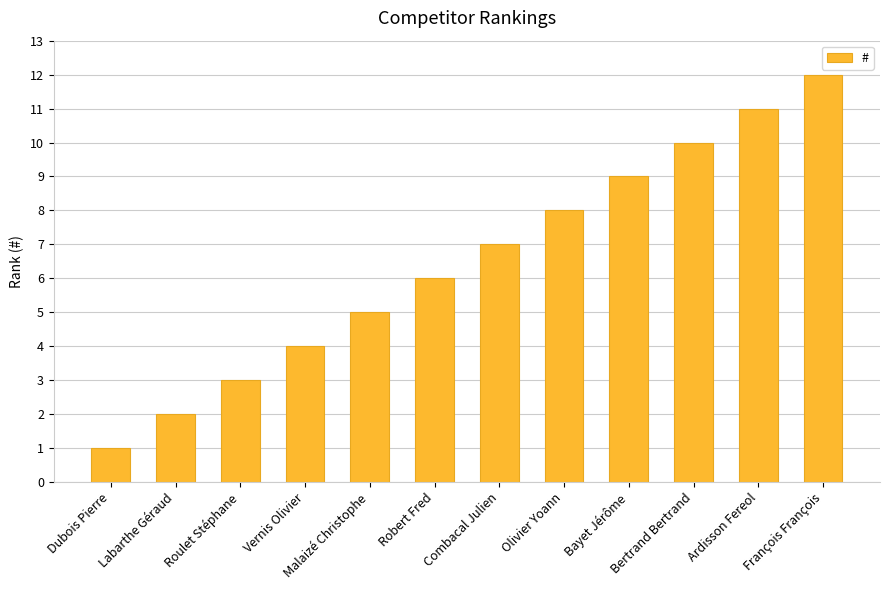

Does the chart contain stacked bars?

No